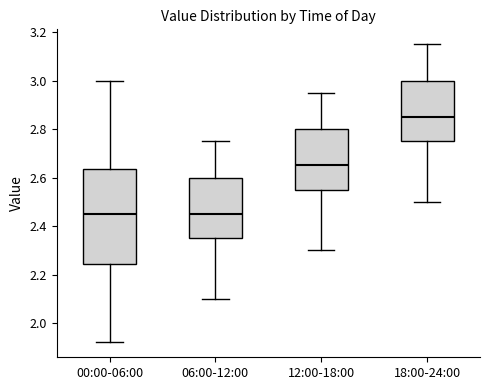

Reading left to right, read every box against the y-axis: the position of its median line, the range the box covers, and the ends of its whiskers. The values are not printed on the chart, so give them approximately, as read against the axis.

00:00-06:00: median 2.46, box 2.24 to 2.64, whiskers 1.92 to 3.00
06:00-12:00: median 2.46, box 2.36 to 2.60, whiskers 2.10 to 2.76
12:00-18:00: median 2.66, box 2.56 to 2.80, whiskers 2.30 to 2.96
18:00-24:00: median 2.86, box 2.76 to 3.00, whiskers 2.50 to 3.16